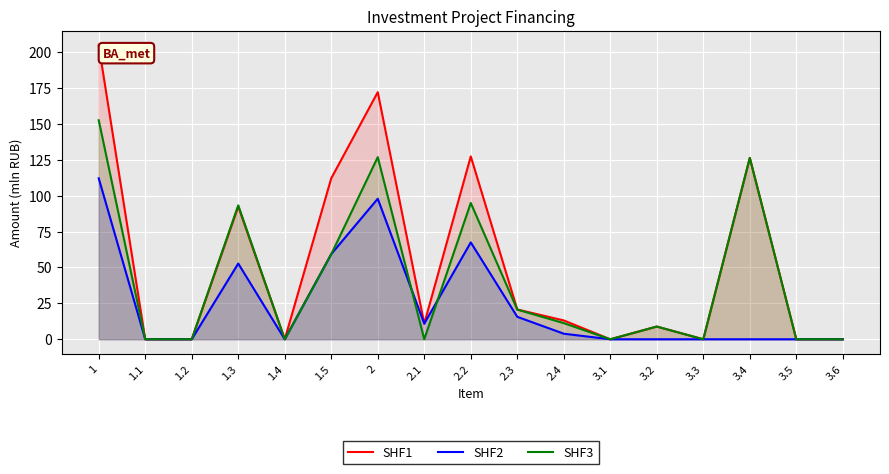

Is the value of SHF2 at 1.2 greater than the value of SHF3 at 2.2?

No